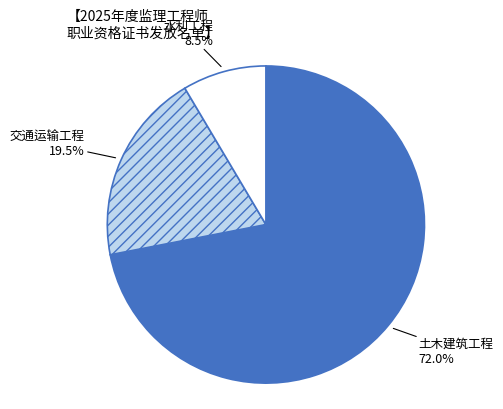

Count the number of slices in the pie.

3